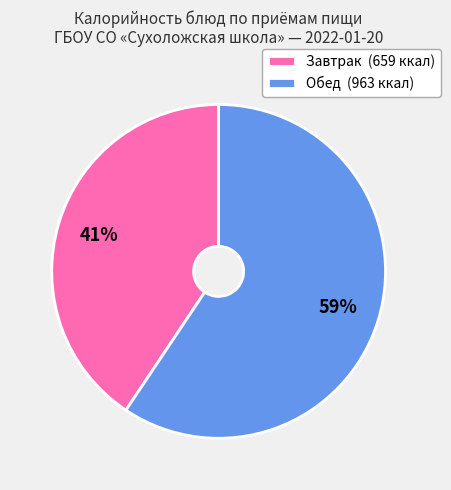

Which has a higher value, Обед (963 ккал) or Завтрак (659 ккал)?

Обед (963 ккал)